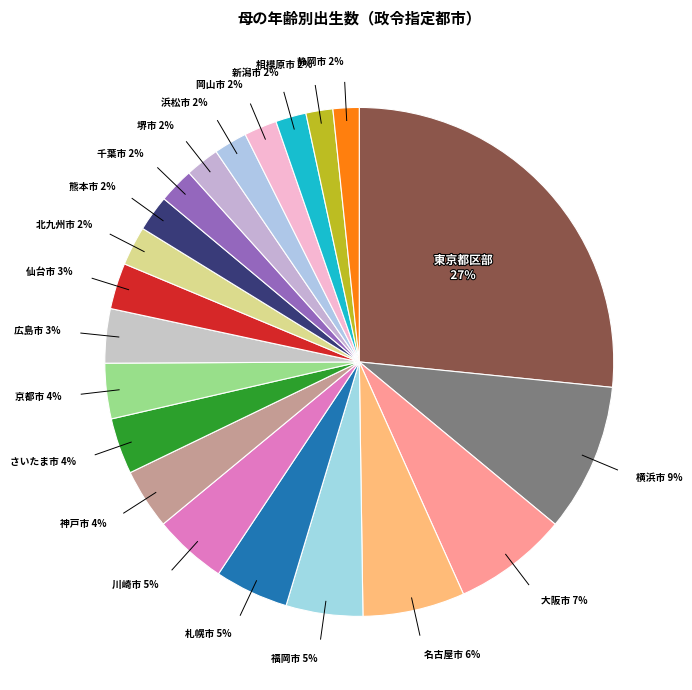

How many slices are in this pie chart?

21